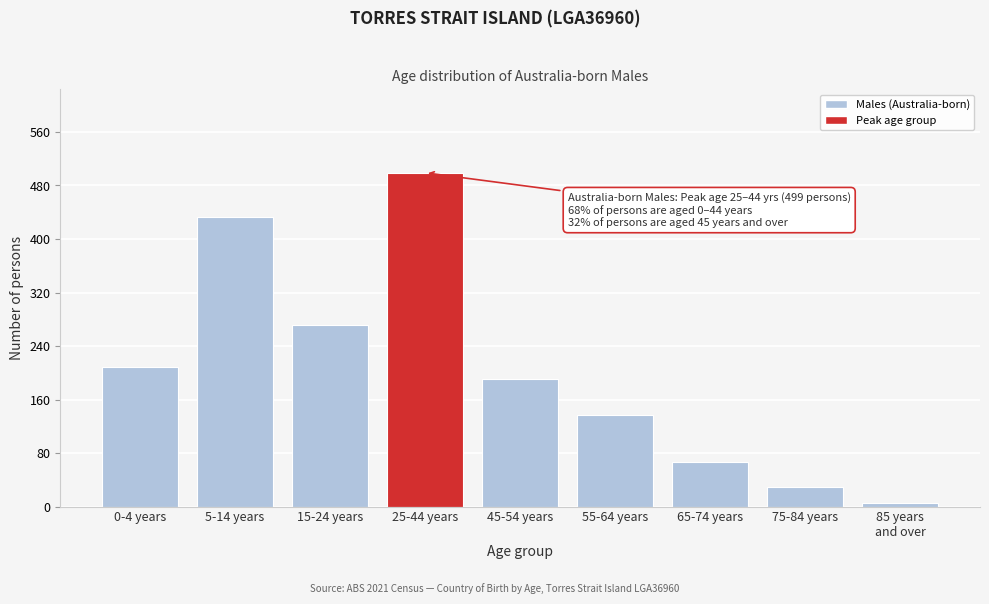

Reading left to right, what are all the values shown in this chart?

209	433	272	499	190	137	67	29	6